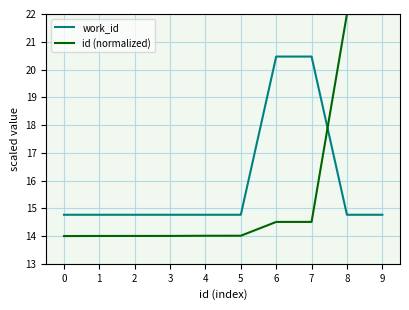

Is it true that id (normalized) equals 24.3 at 4?

False